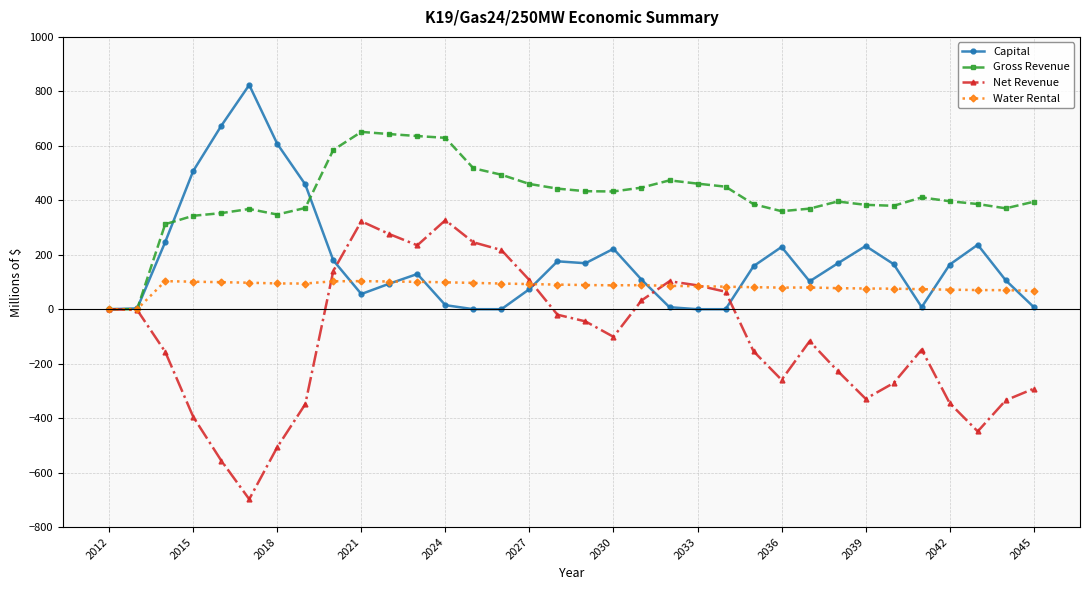

What is the value of the Gross Revenue point at the 14th from the left?

517.6